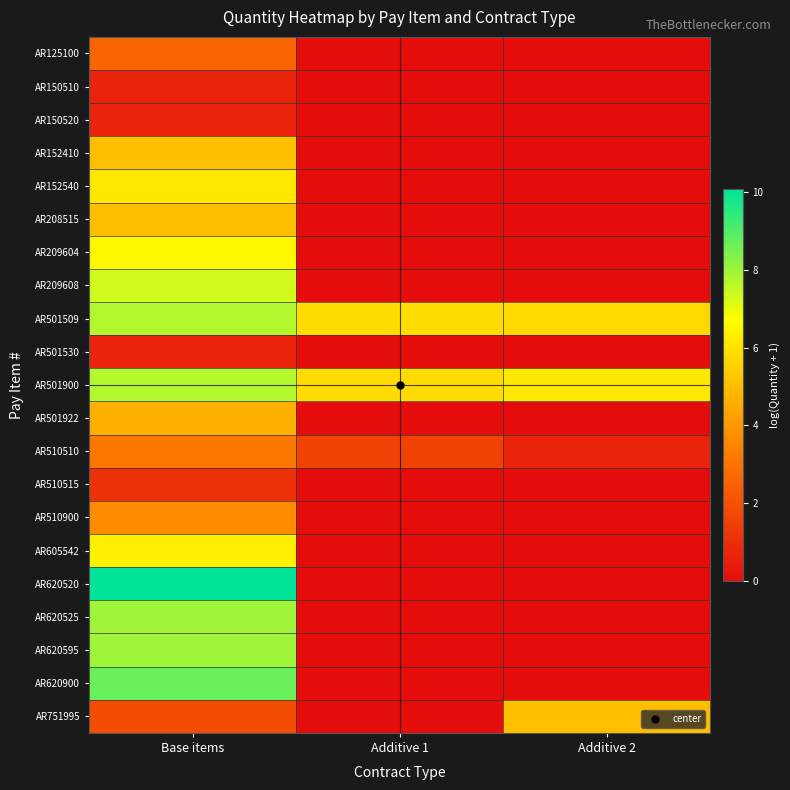

Which series has the largest total across all categories?

AR501900